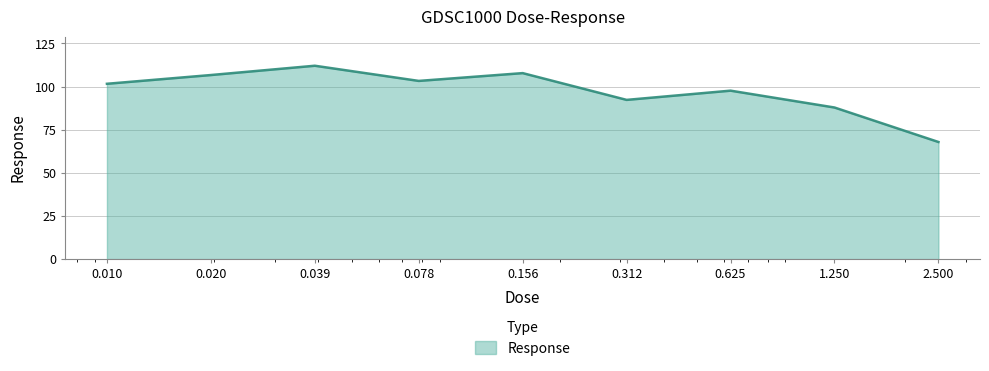

How many categories are shown in the chart?

9